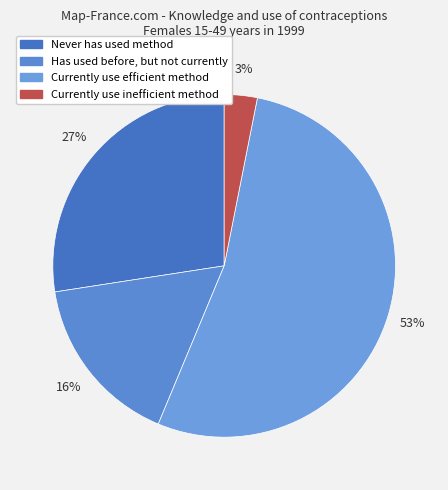

How many slices are in this pie chart?

4